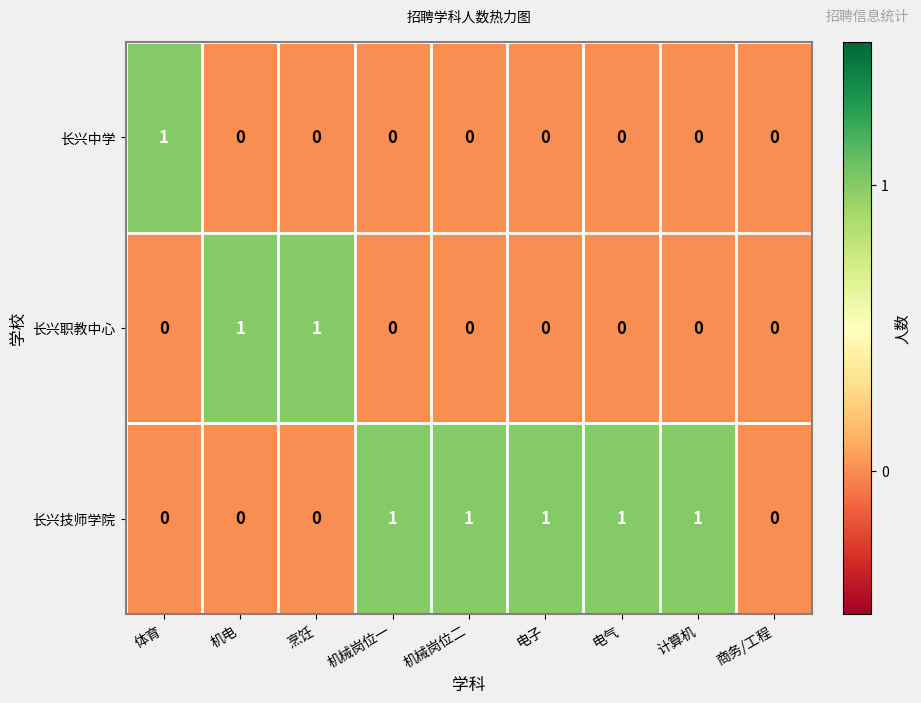

Count the 长兴职教中心 values in the range 0 to 1.

9